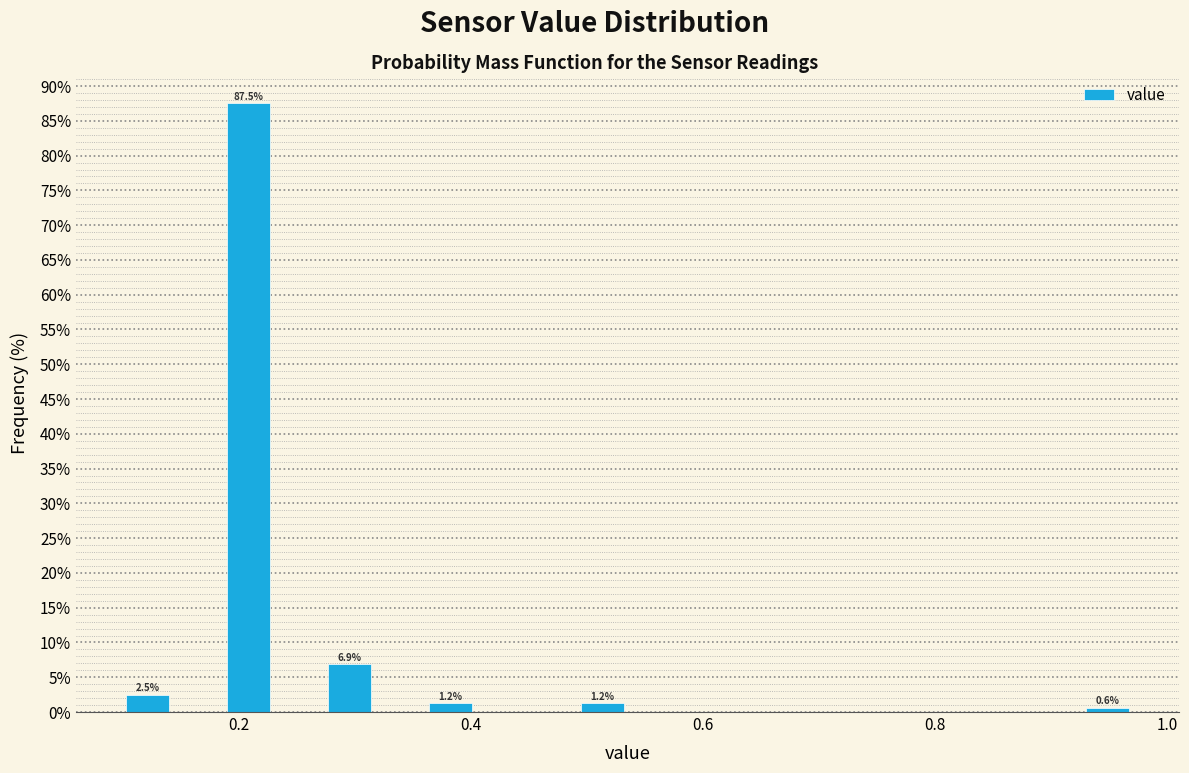

Read against the x-axis, roughly where is the centre of the tallest bar?

0.20